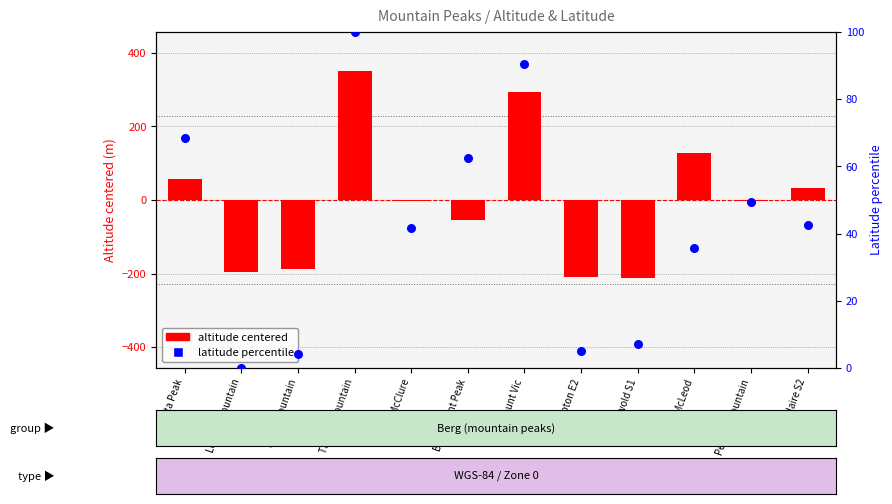

Which series has the largest total across all categories?

latitude percentile